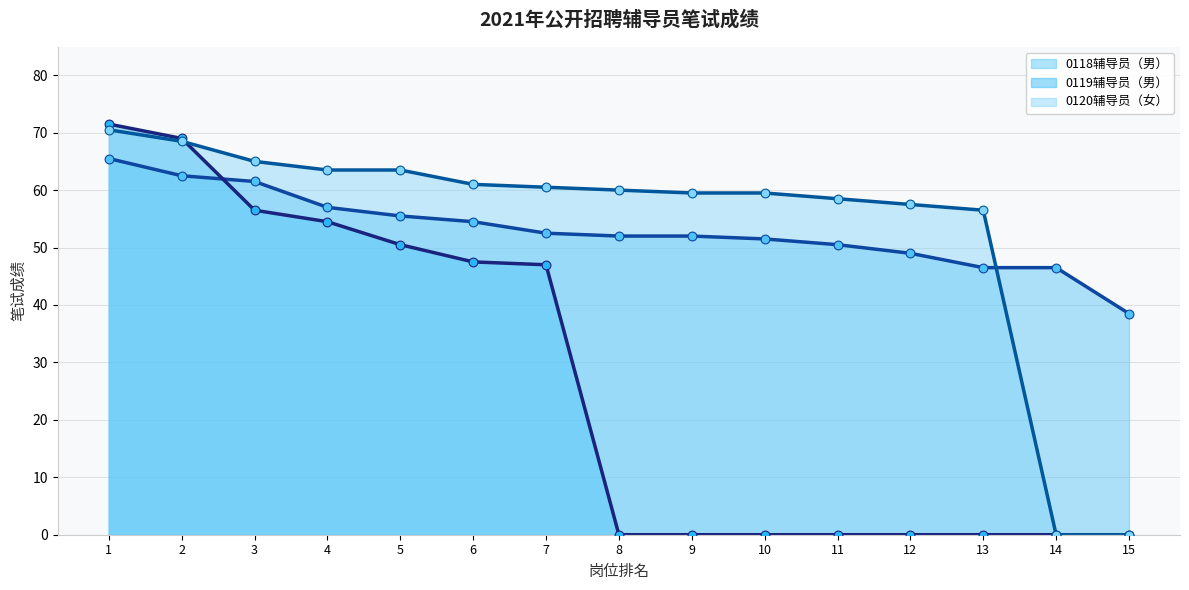

Which series reaches the minimum Y coordinate?

0119辅导员（男） 趋势线